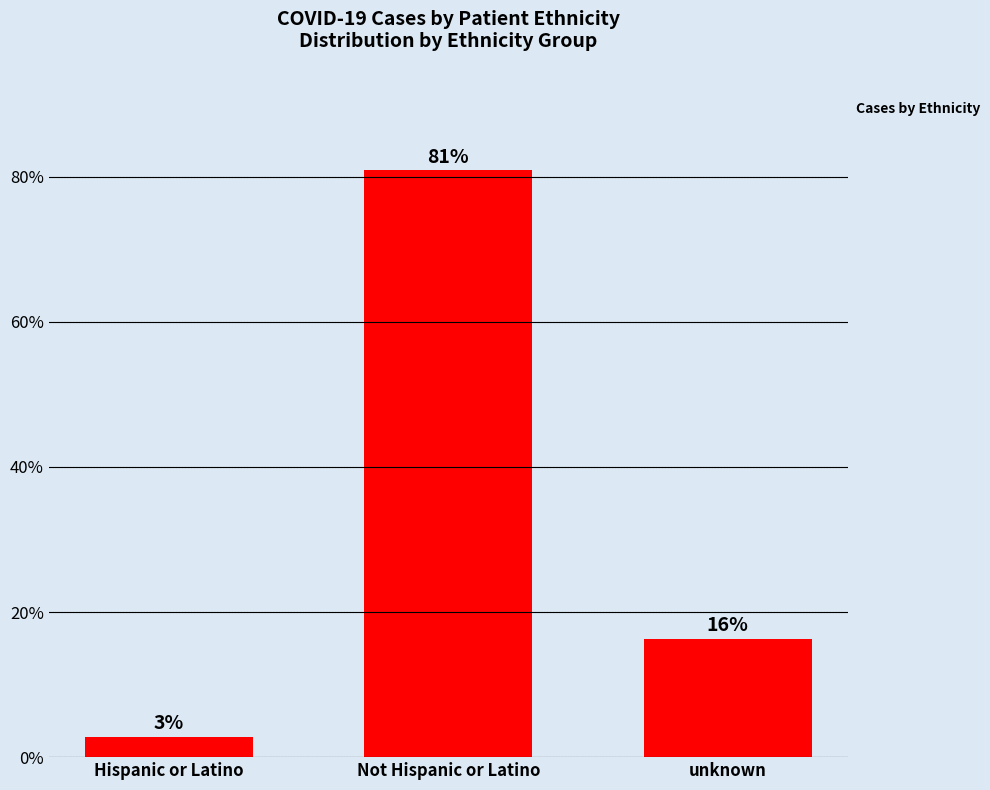

Does the chart contain any negative values?

No